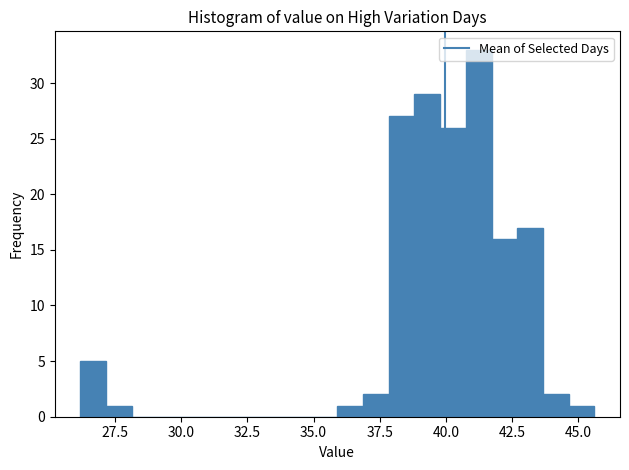

Around what value on the x-axis is the tallest bar? Give the approximate position of its centre, as read against the axis.

41.0